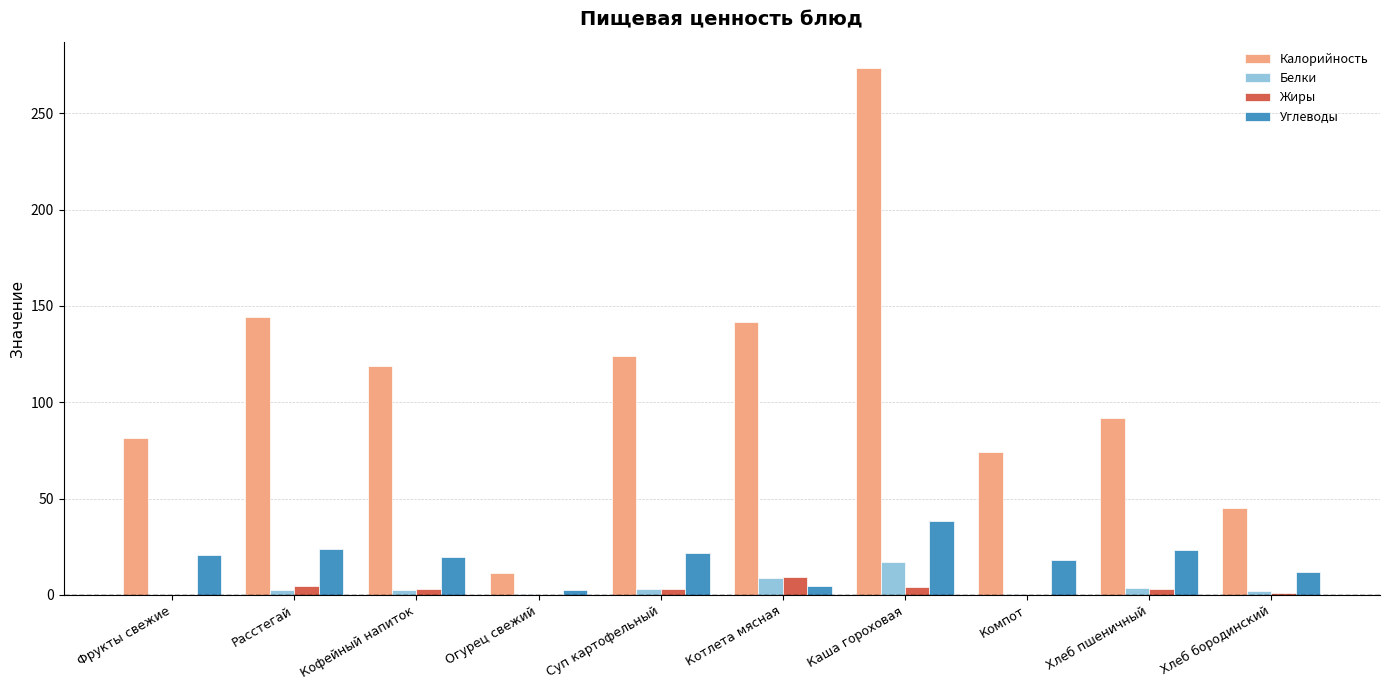

What is the sum of all Углеводы values?

185.1